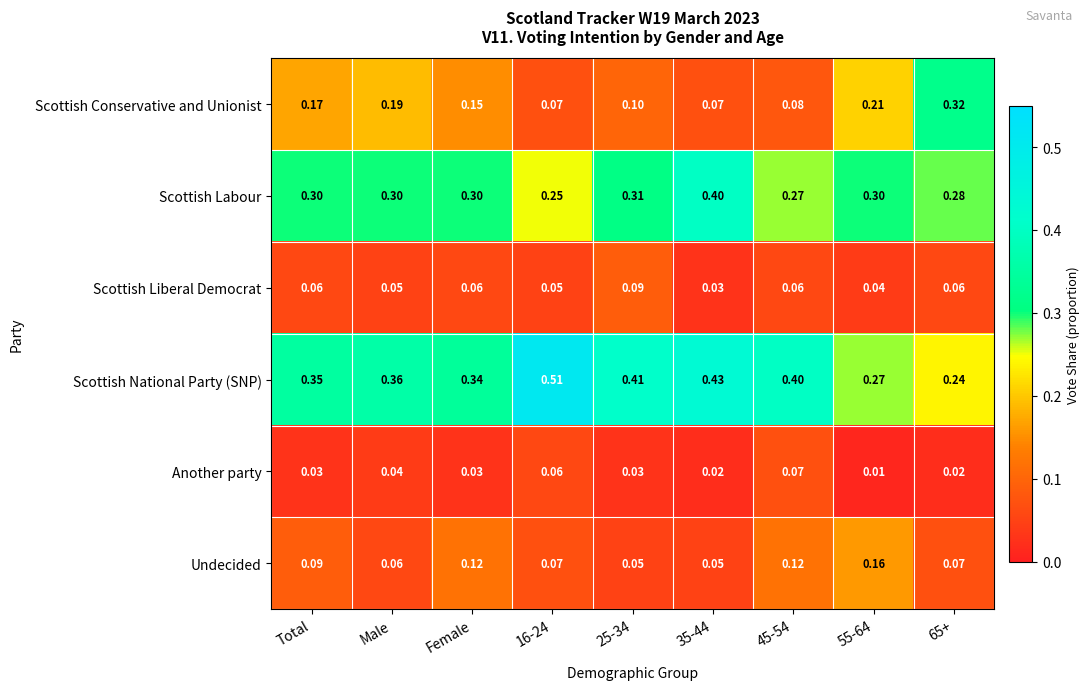

Which series changed the most between 25-34 and 45-54?

Undecided